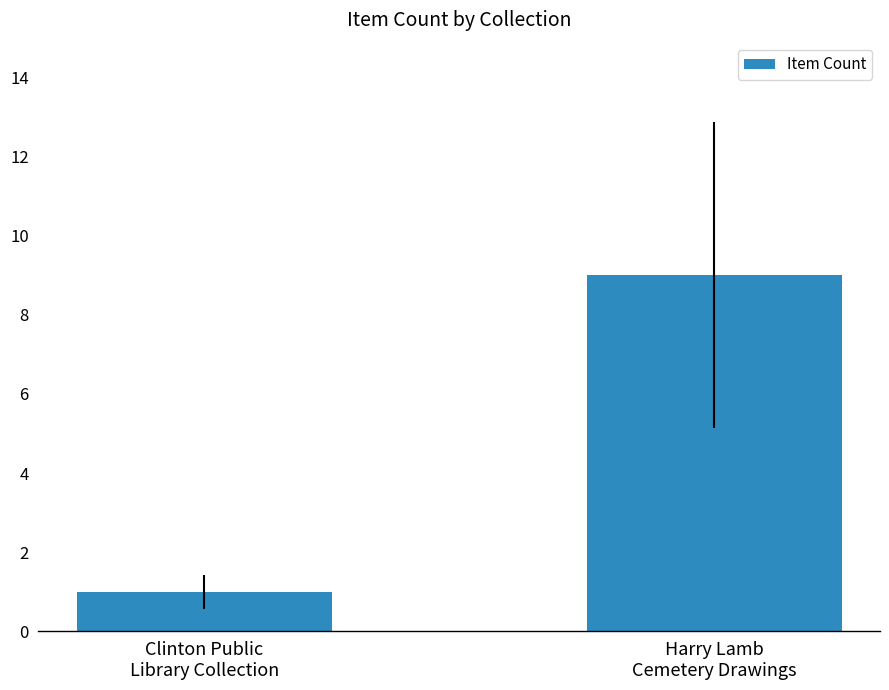

Which has a higher value, Clinton Public
Library Collection or Harry Lamb
Cemetery Drawings?

Harry Lamb
Cemetery Drawings